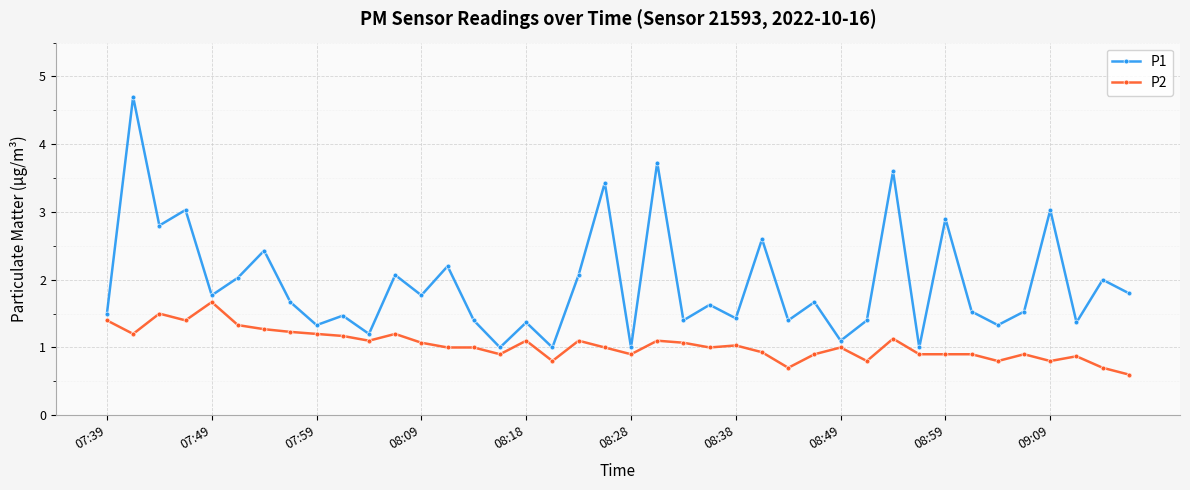

What is the sum of all P2 values?

41.6